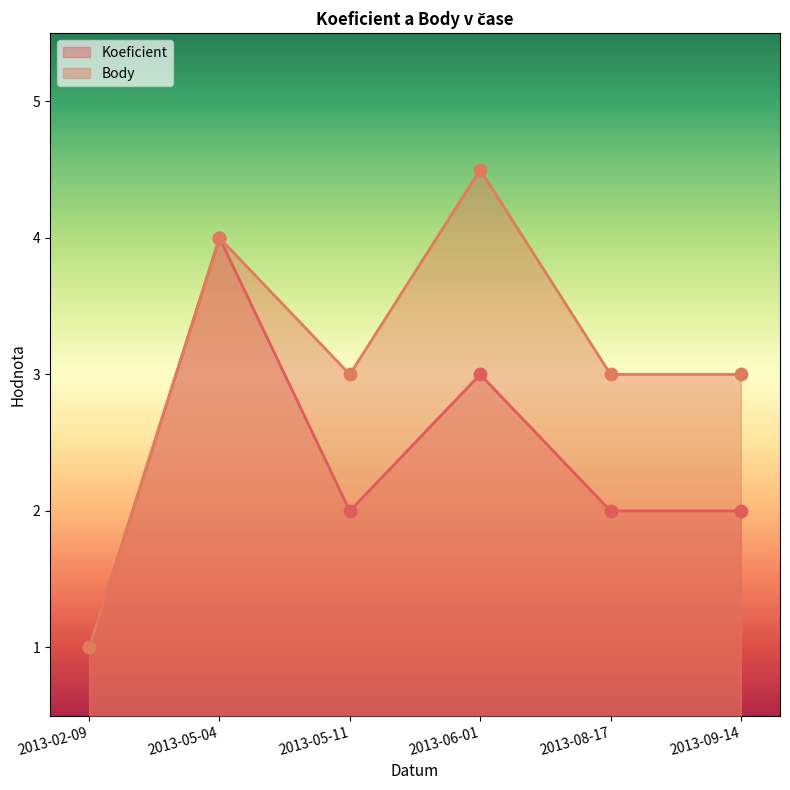

What are all the series names shown in the legend?

Koeficient, Body